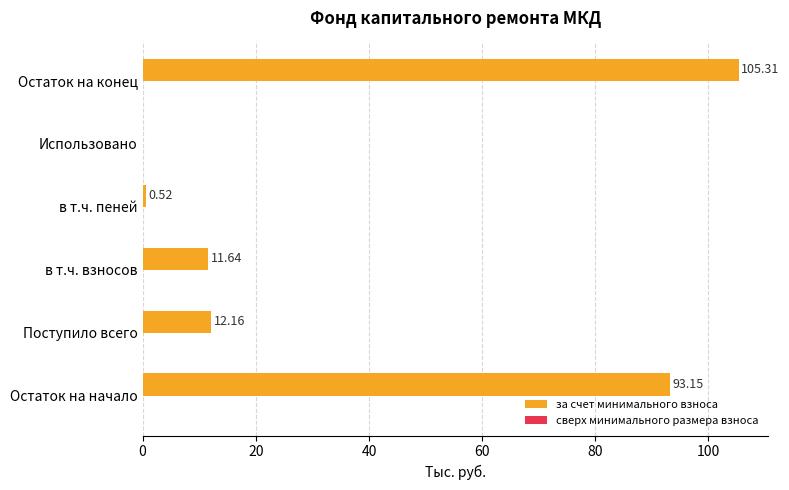

Which label corresponds to the largest value in the chart?

Остаток на конец